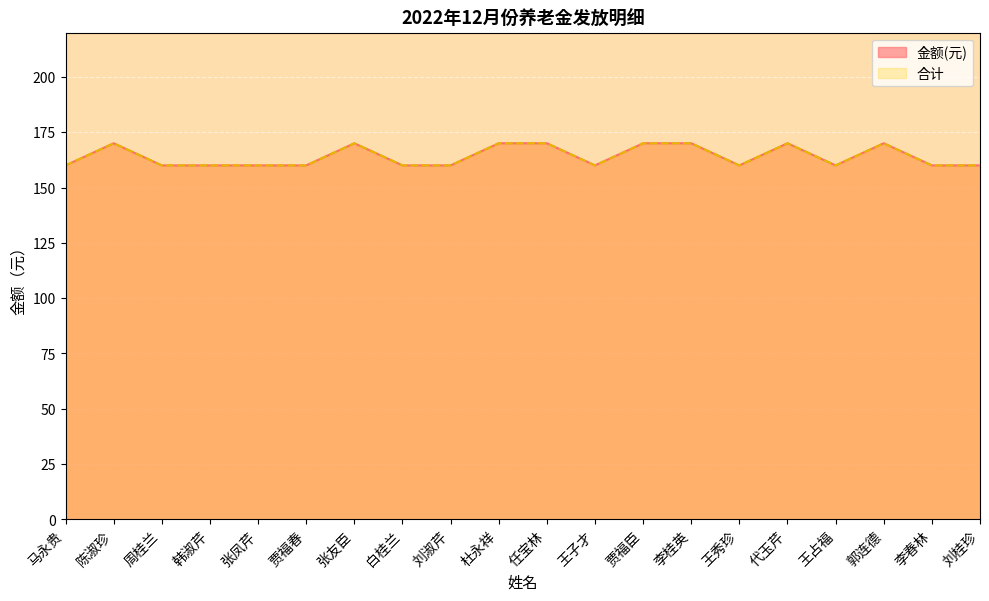

What is the value of the 金额(元) point at the 14th from the left?

170